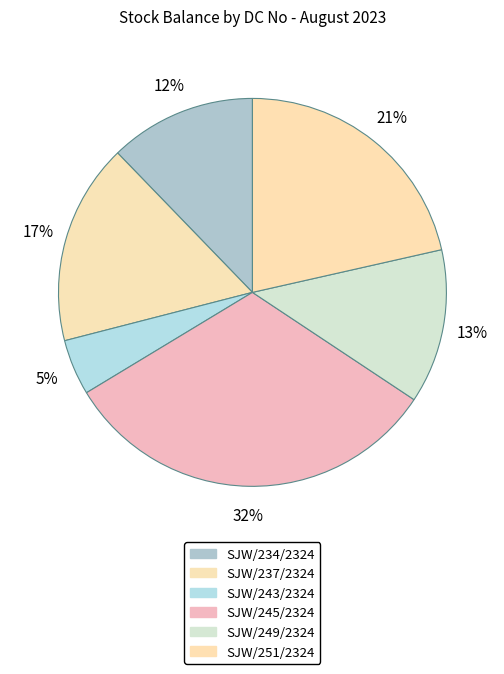

How many slices are in this pie chart?

6